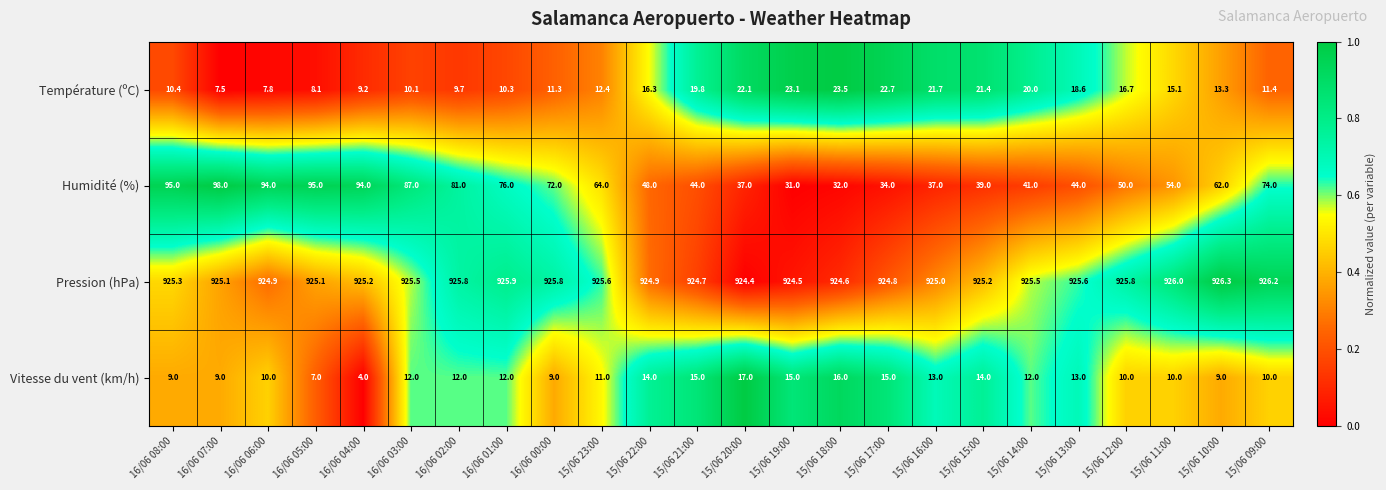

Is it true that Température (ºC) equals 21.4 at 15/06 15:00?

True